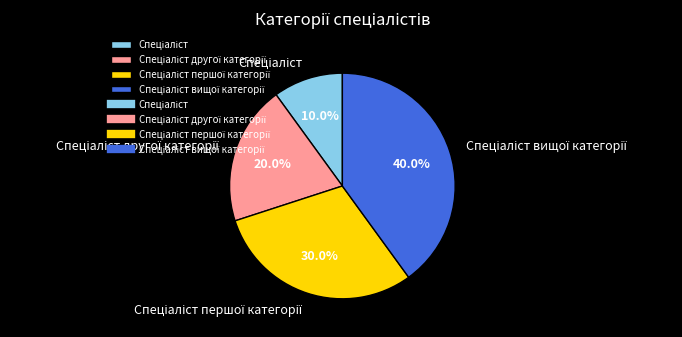

Is there a majority slice in this chart?

No